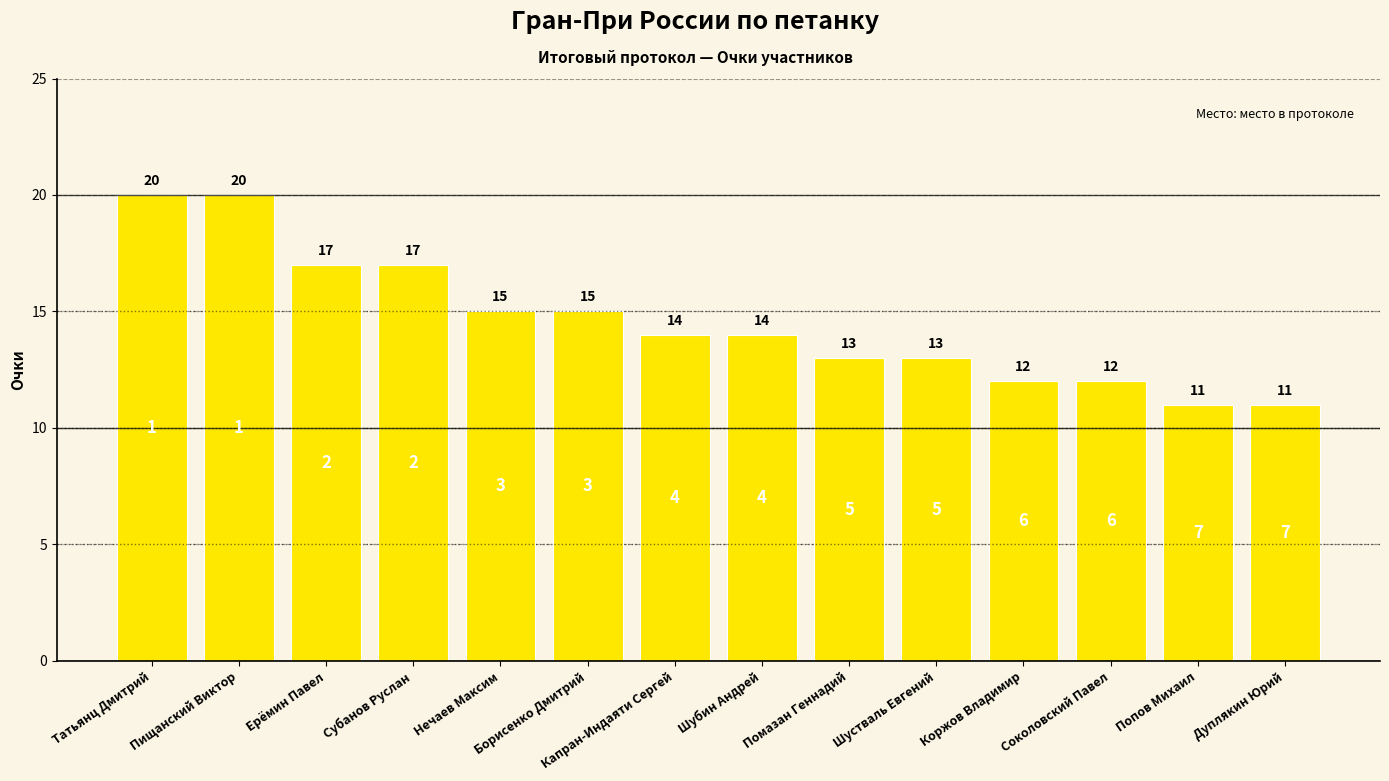

What is the maximum value shown in the chart?

20